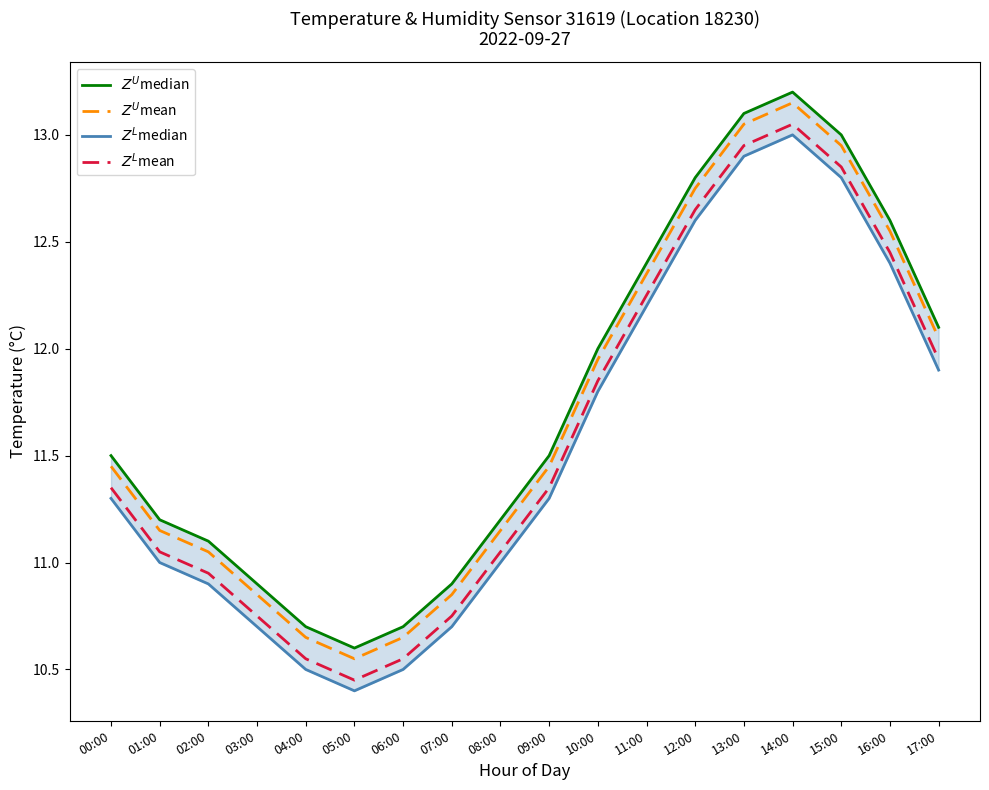

At which label does $Z^U$mean first exceed 11?

00:00